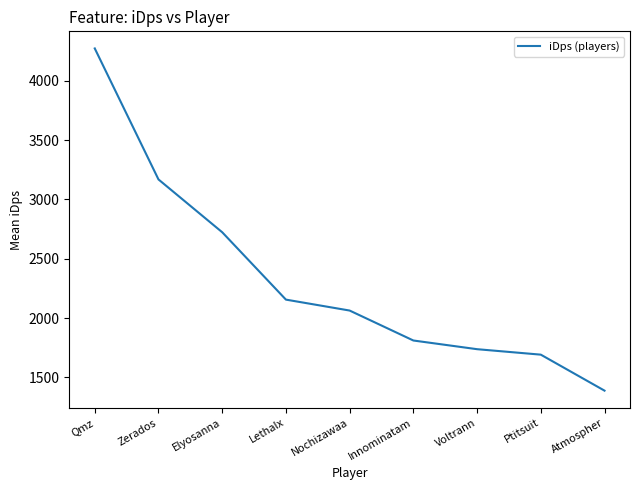

What is the sum of all values?

21009.0